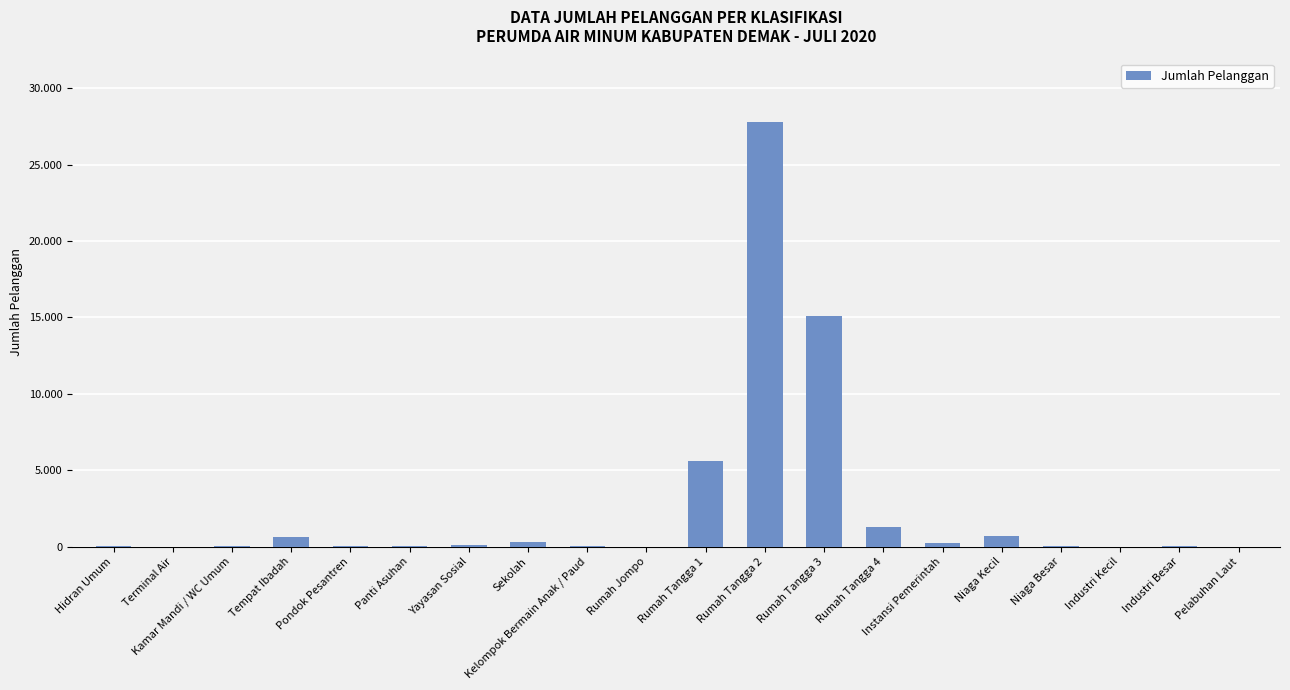

Are the bars horizontal?

No